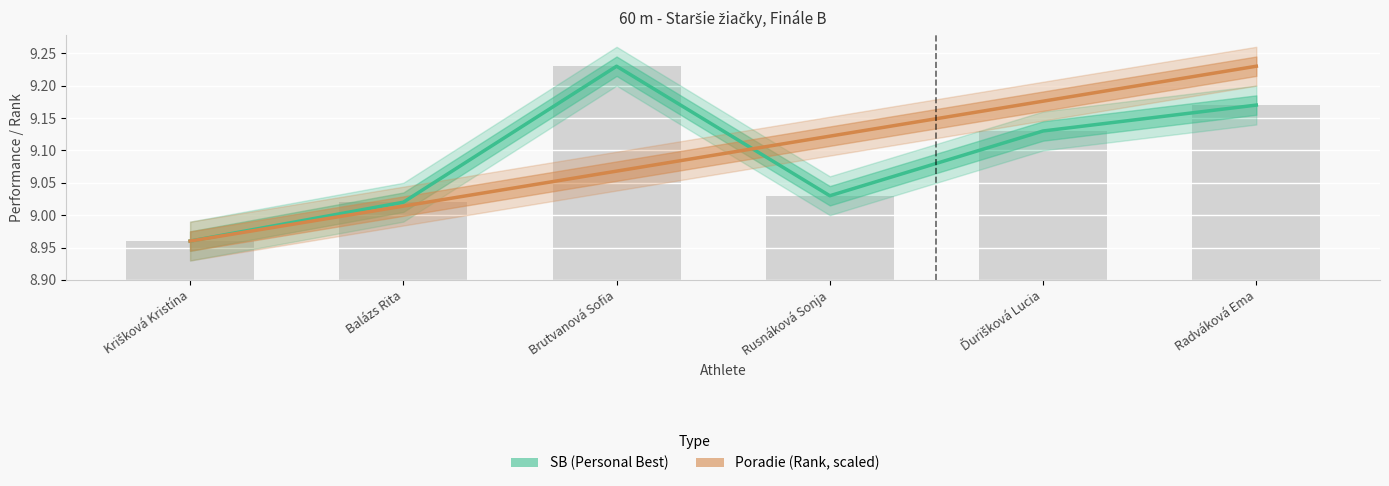

Is the value of Poradie (Rank, scaled) at Rusnáková Sonja greater than the value of SB (Personal Best) at Ďurišková Lucia?

No